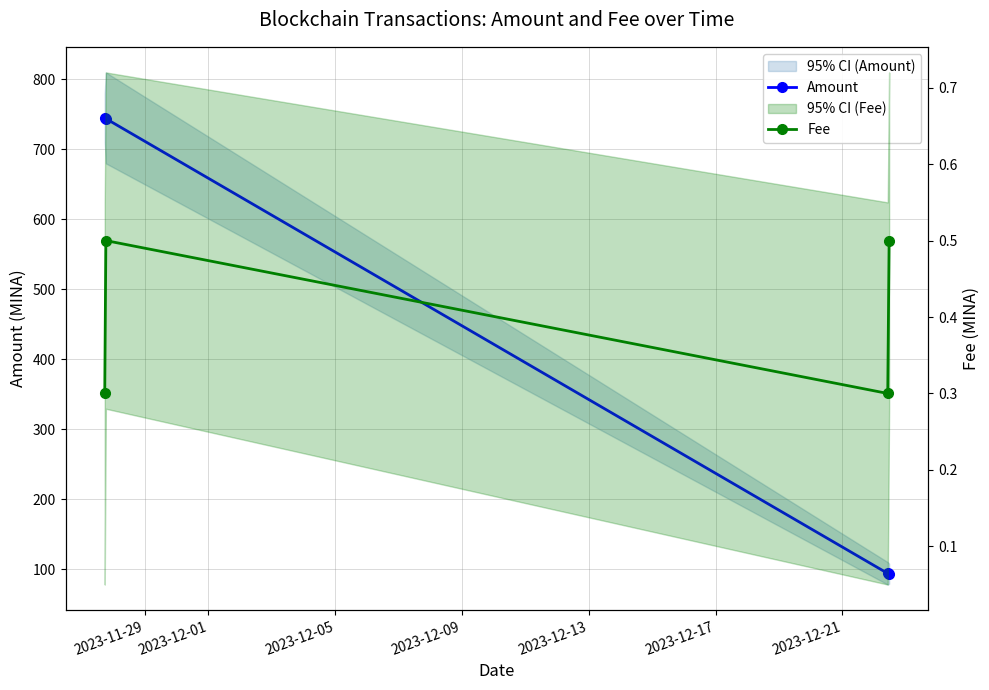

True or false: Amount has more than 1 points higher than both neighbors.

False